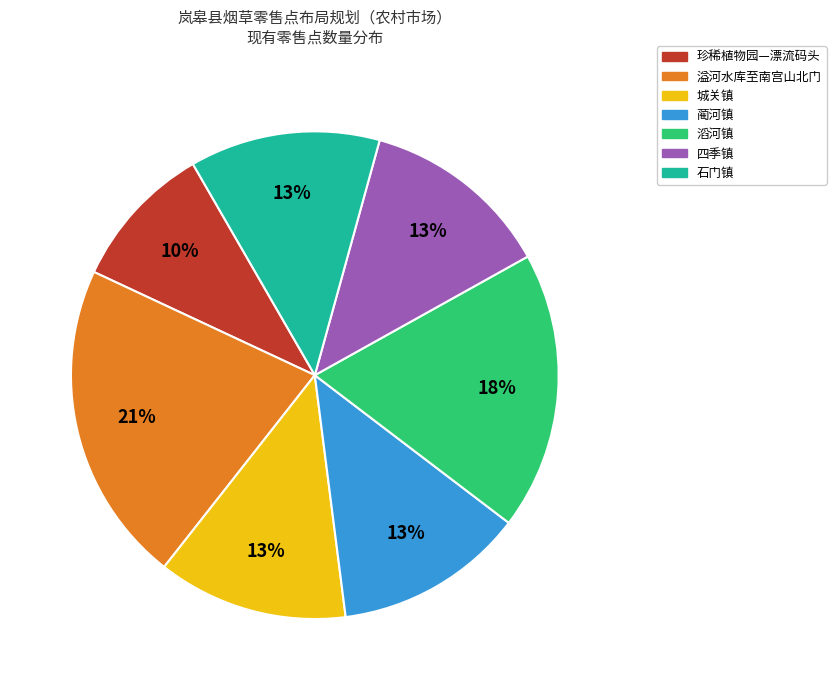

What percentage is the 珍稀植物园—漂流码头 slice, to the nearest percent?

10%